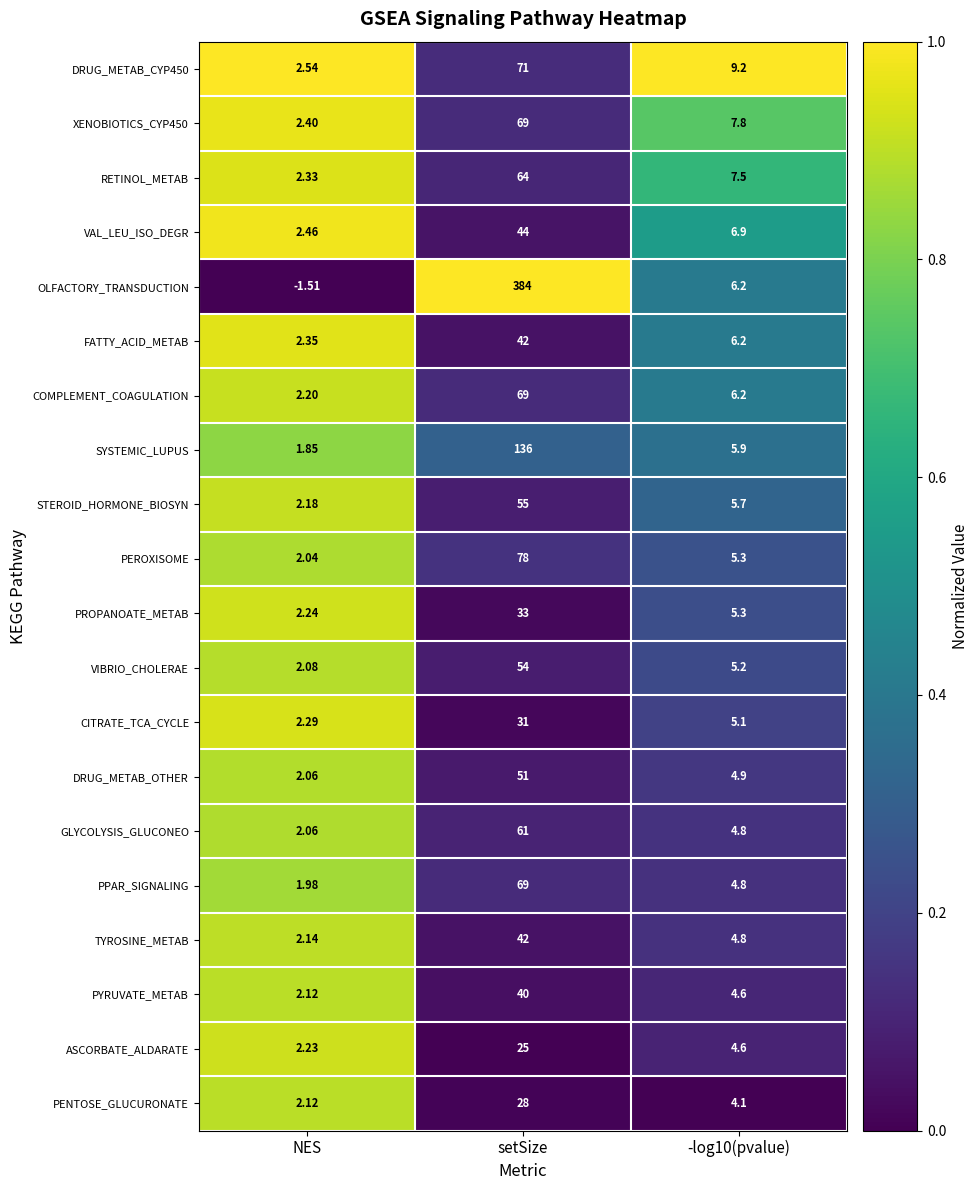

What is the spread (max minus min) of values at setSize?

359.0